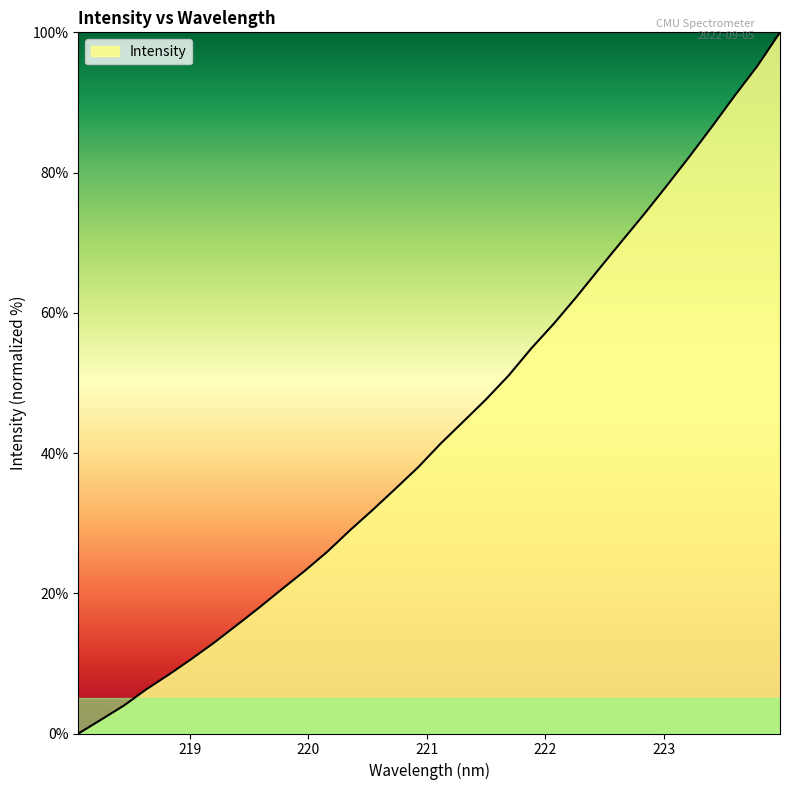

What is the greatest value displayed?

100.0